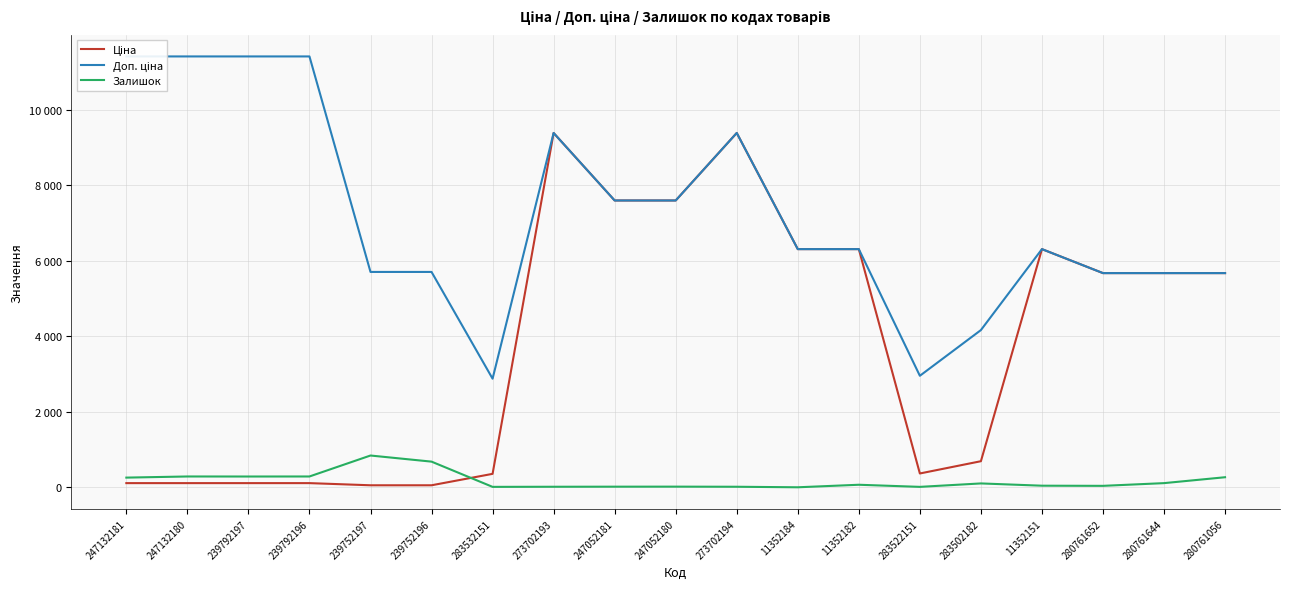

True or false: Ціна and Доп. ціна cross at least once.

False